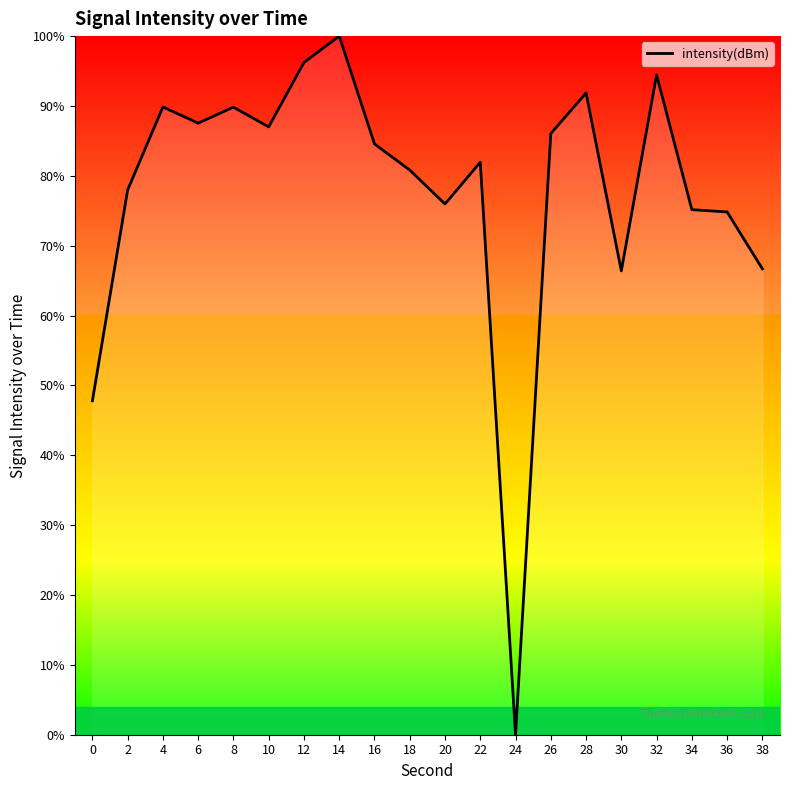

Where does the data first go above 84?

4